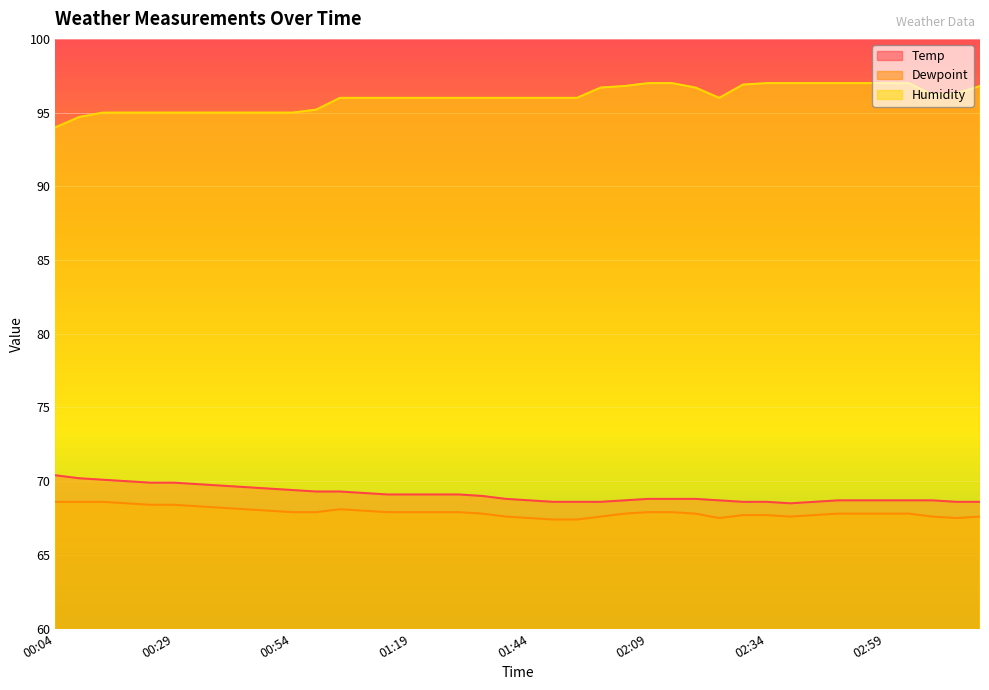

What is the difference between the maximum and second lowest values in the Temp series?

1.8